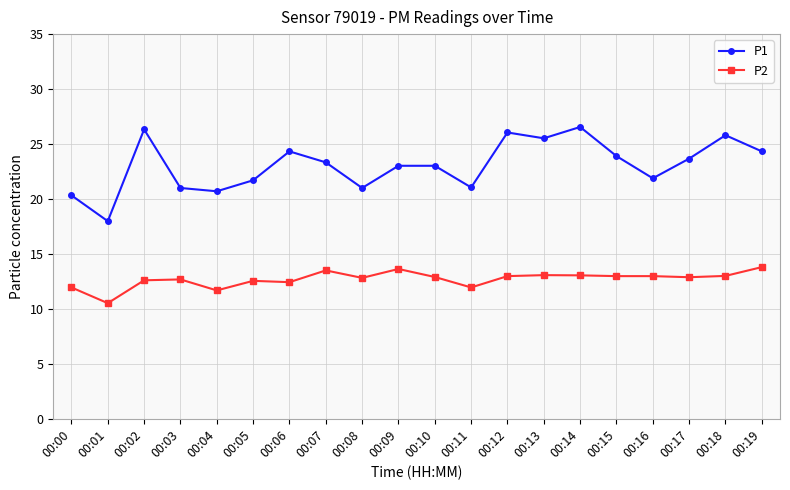

List the series in order of their overall mean, highest first.

P1, P2